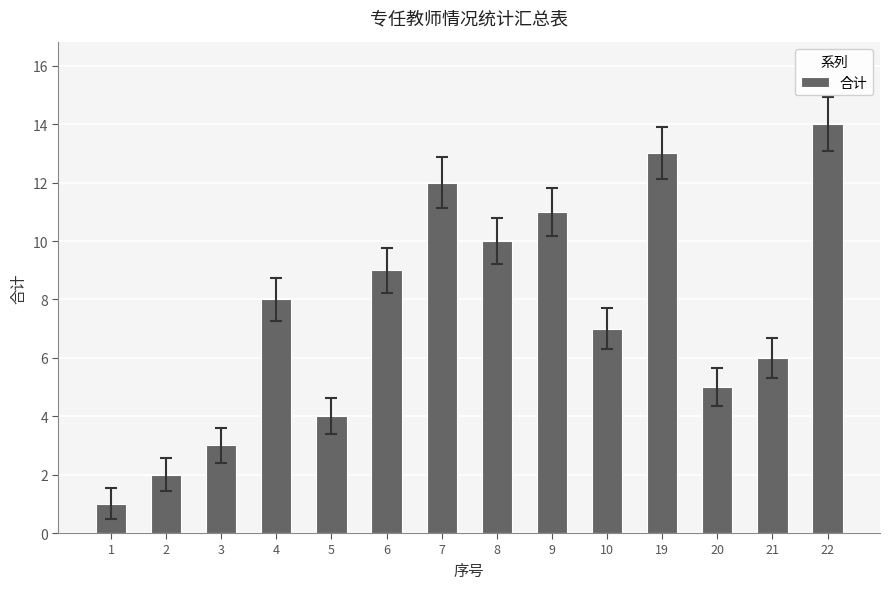

Reading left to right, what are all the values shown in this chart?

1=1	2=2	3=3	4=8	5=4	6=9	7=12	8=10	9=11	10=7	19=13	20=5	21=6	22=14